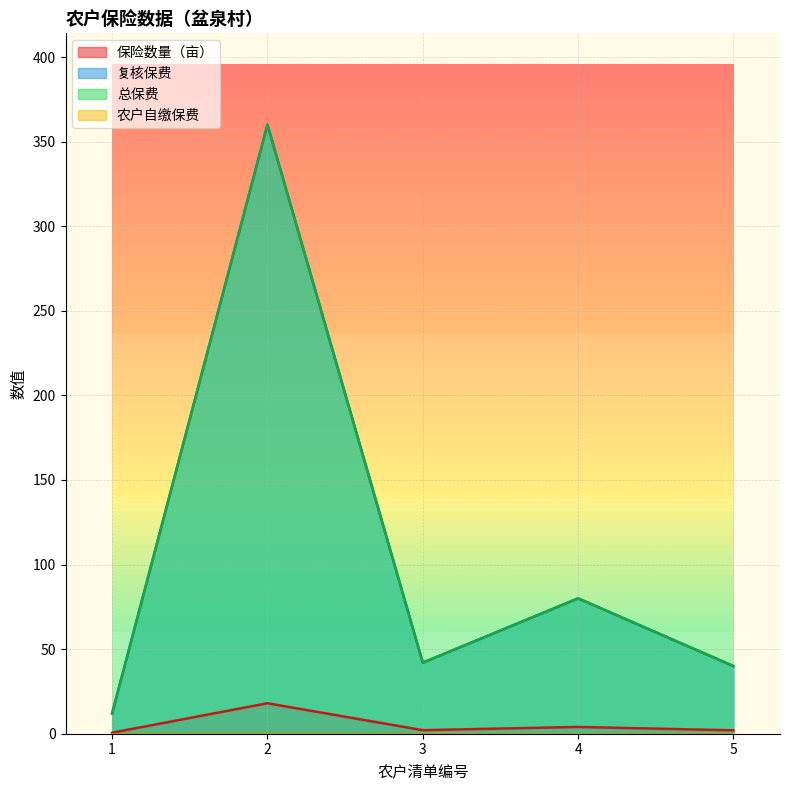

True or false: 总保费 and 复核保费 cross at least once.

False